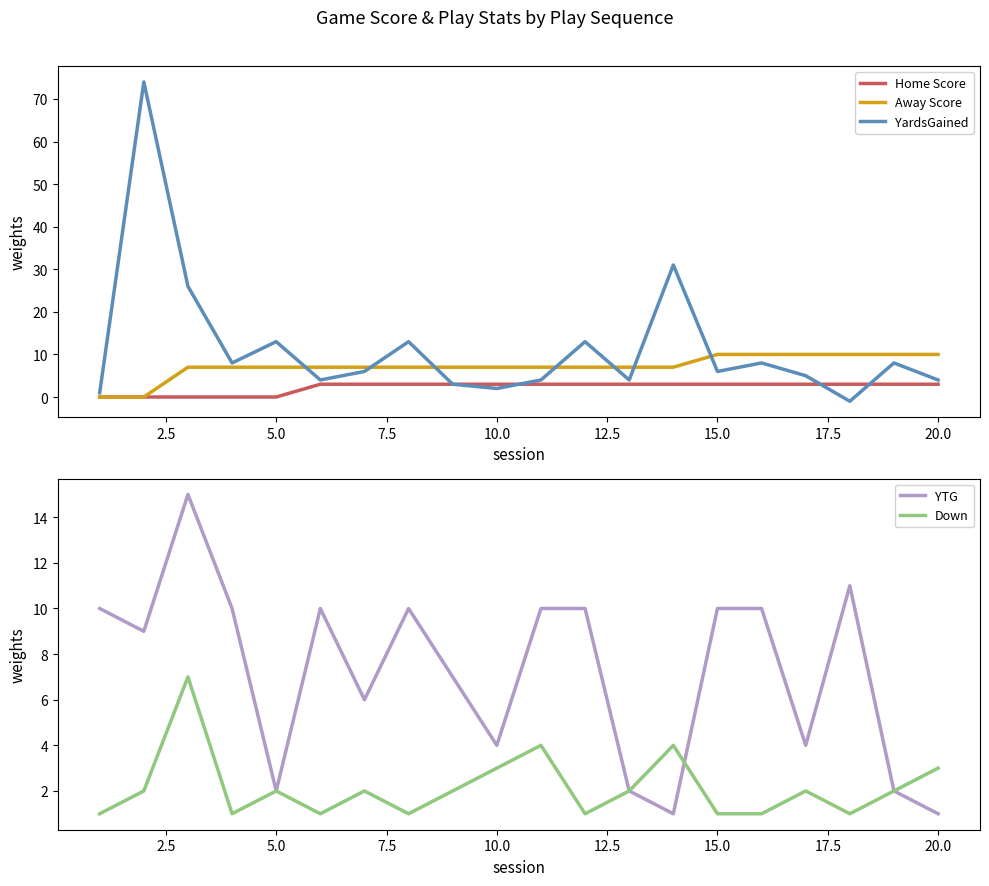

The value of Away Score at 15.0 is 10. True or false?

True